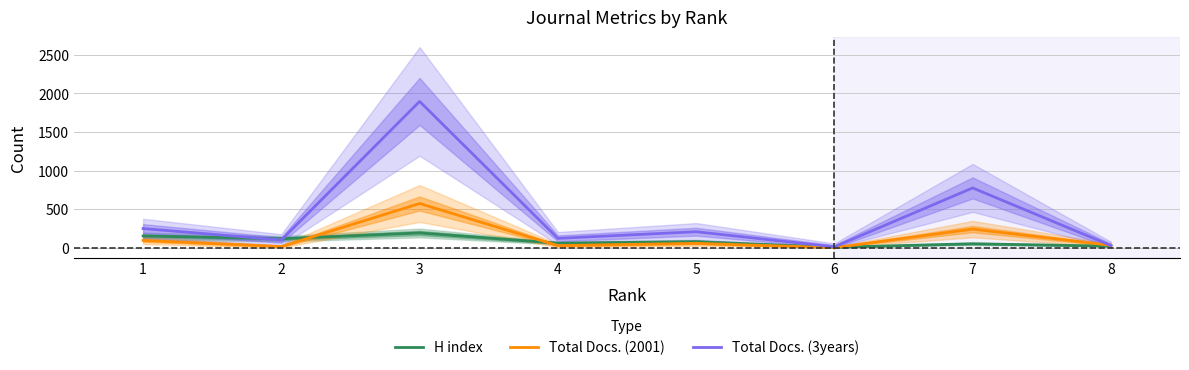

What is the difference between the highest and lowest values at 6?

11